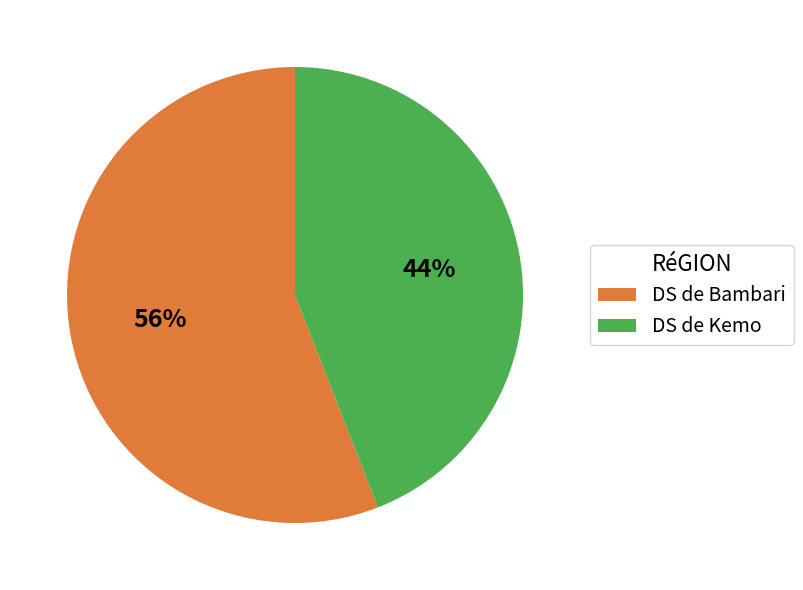

What percentage is the DS de Bambari slice, to the nearest percent?

56%